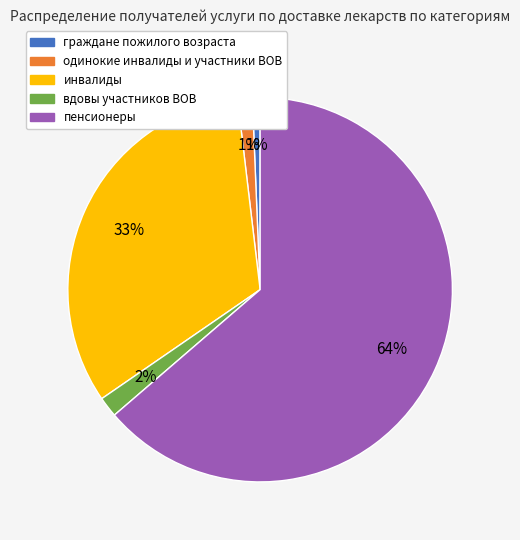

The граждане пожилого возраста slice represents 11% of the pie. True or false?

False